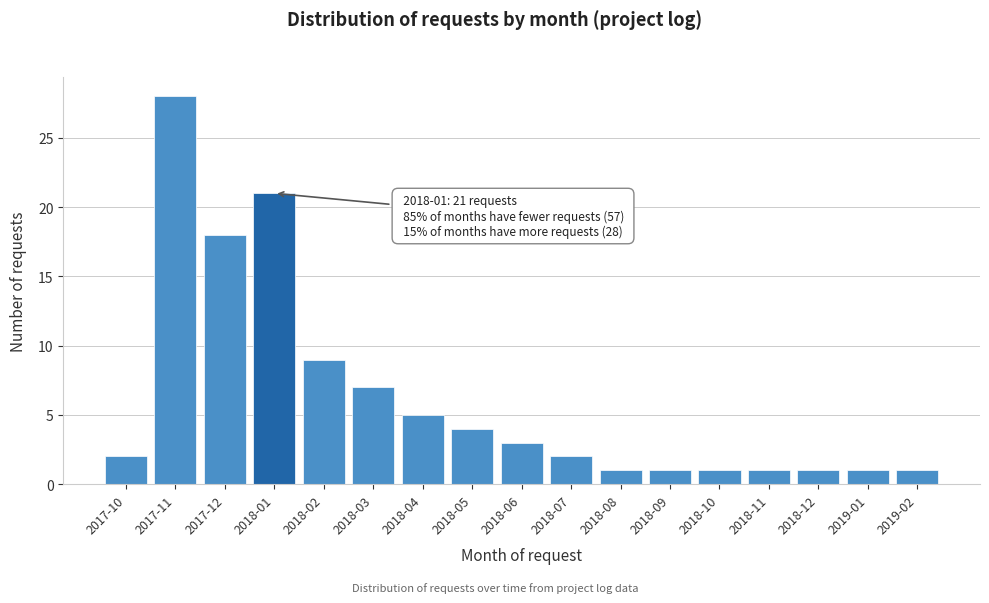

Reading left to right, transcribe all the data shown in this chart.

2	28	18	21	9	7	5	4	3	2	1	1	1	1	1	1	1